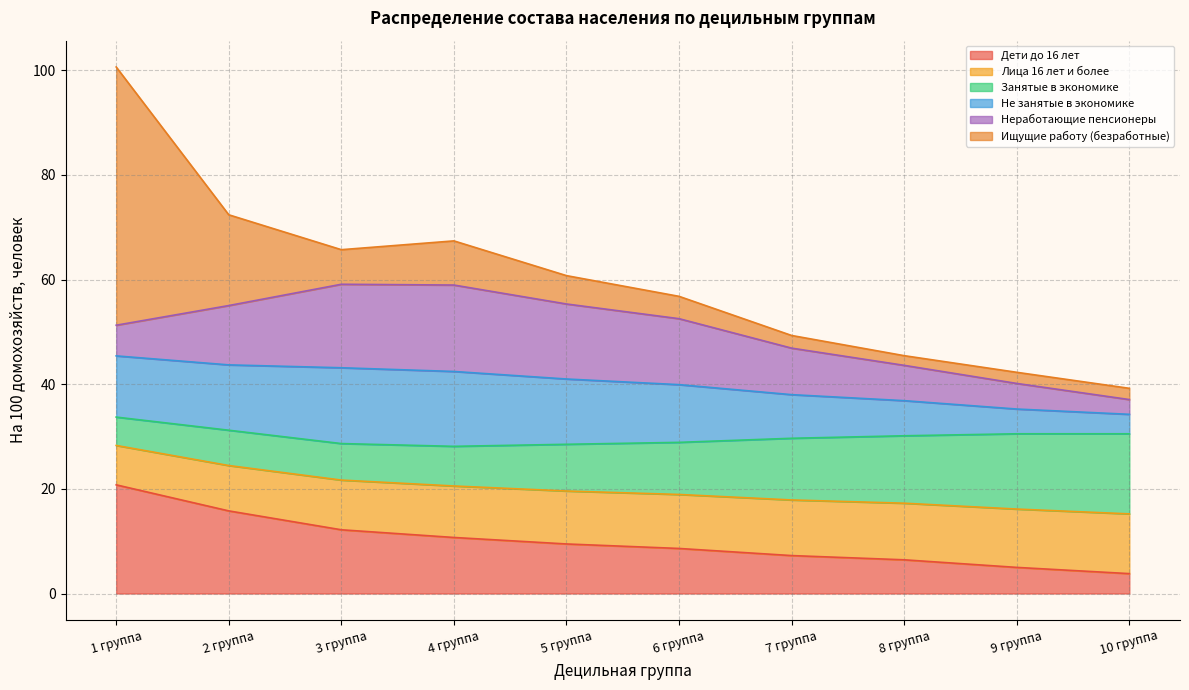

What is the lowest value of the Лица 16 лет и более series?

15.2